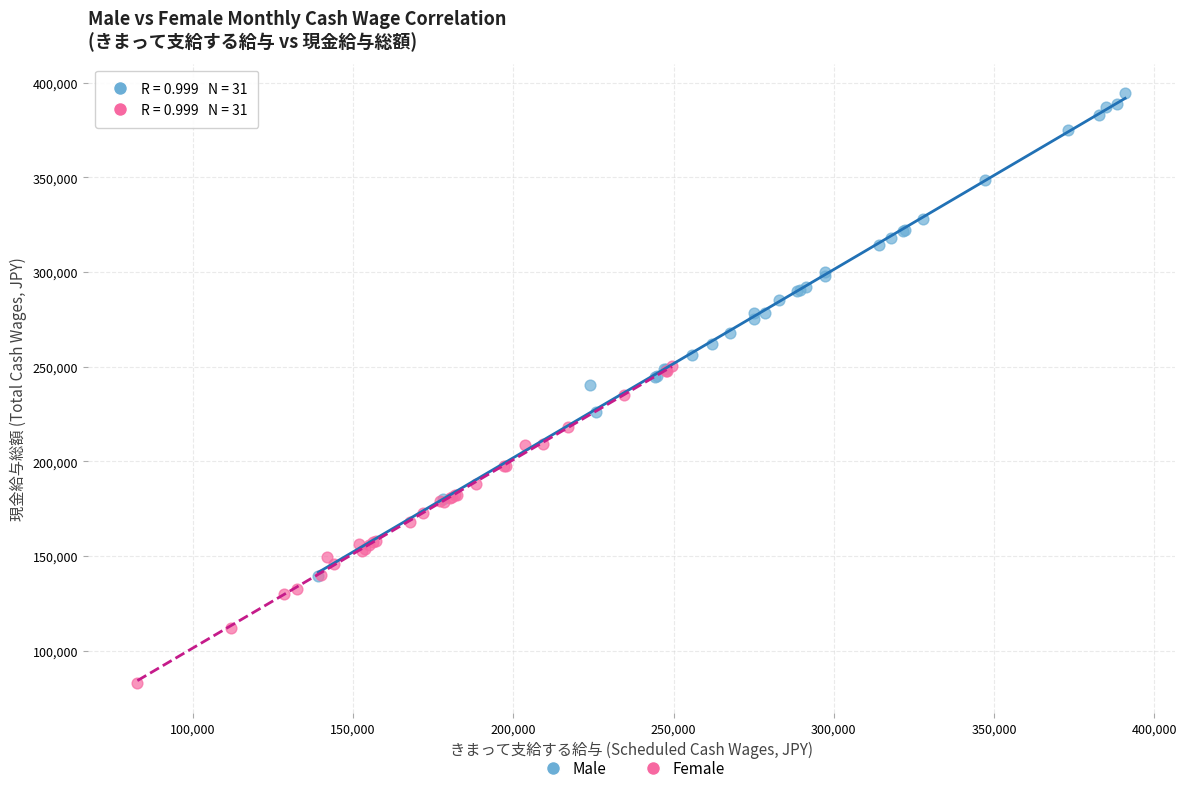

Which series has the widest spread of Y values?

Male